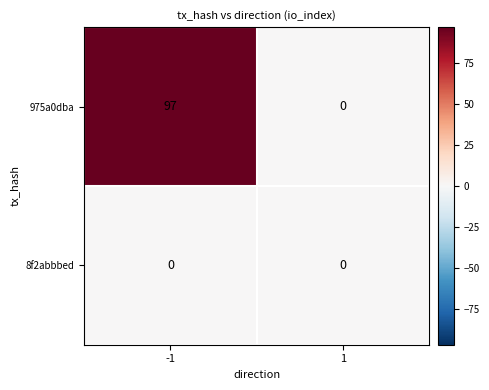

Reading left to right, what are all the values shown in this chart?

975a0dba: -1=97	1=0
8f2abbbed: -1=0	1=0